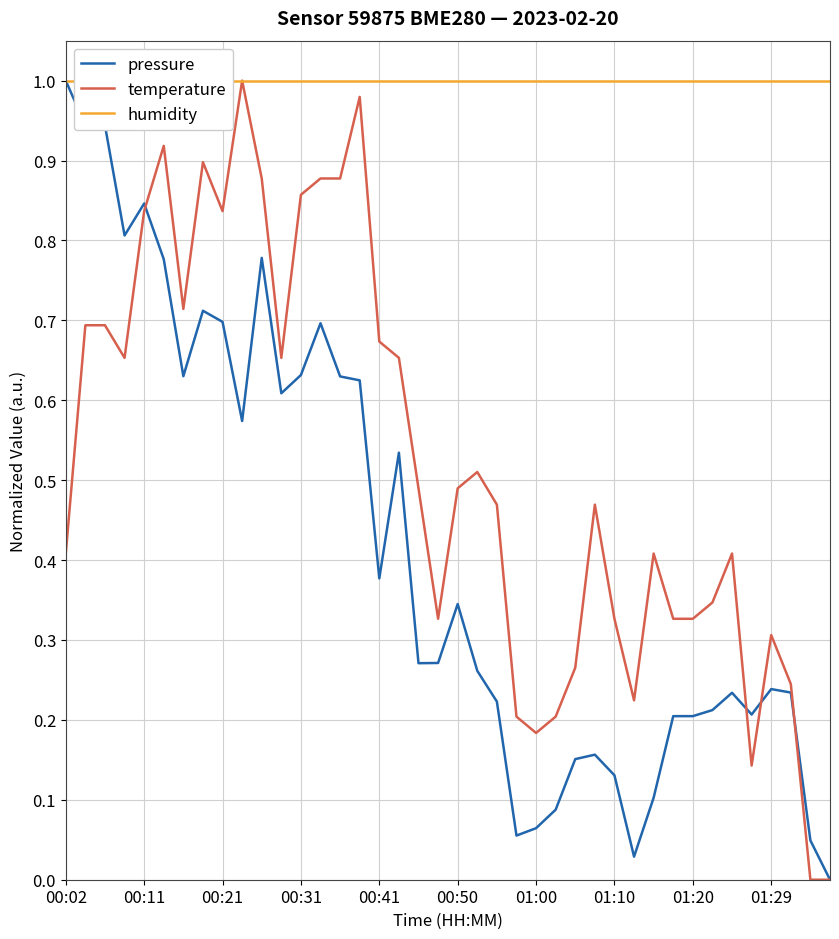

What is the maximum value for pressure?

1.0